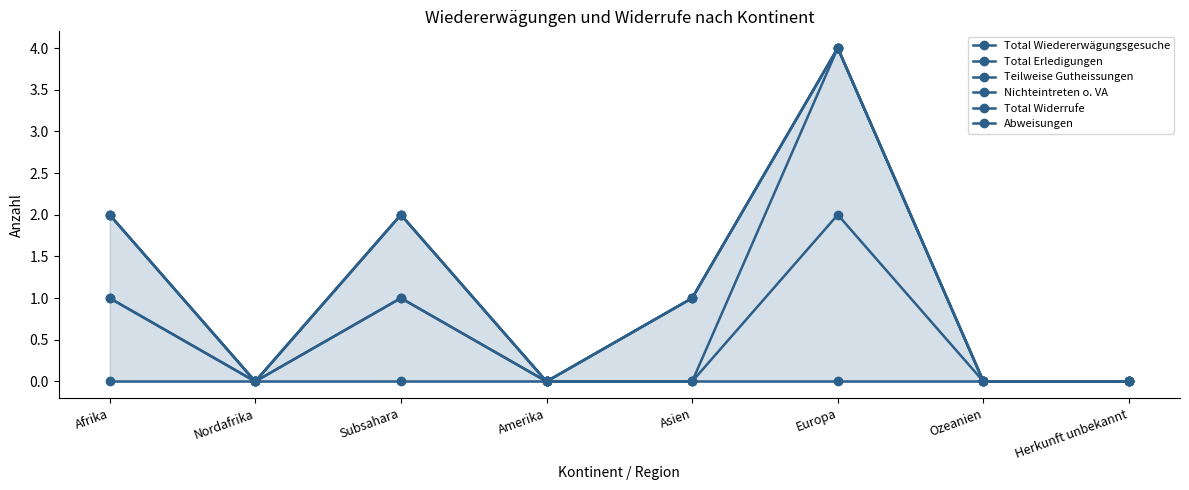

True or false: Total Erledigungen has more than 0 points higher than both neighbors.

True